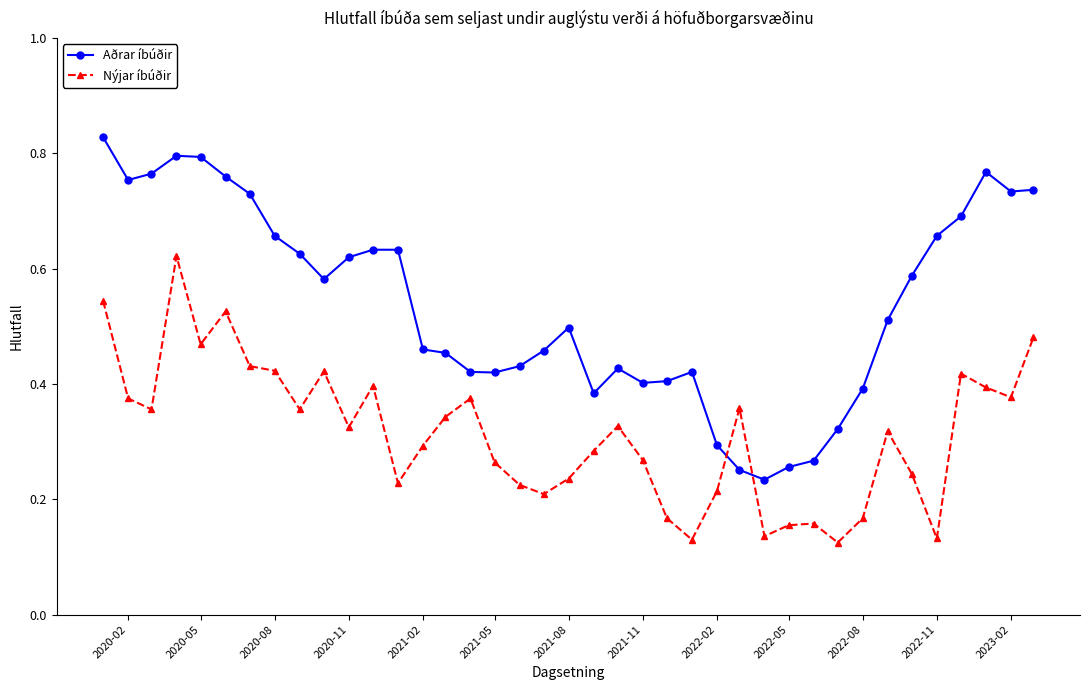

List the series in order of their peak value, highest first.

Aðrar íbúðir, Nýjar íbúðir